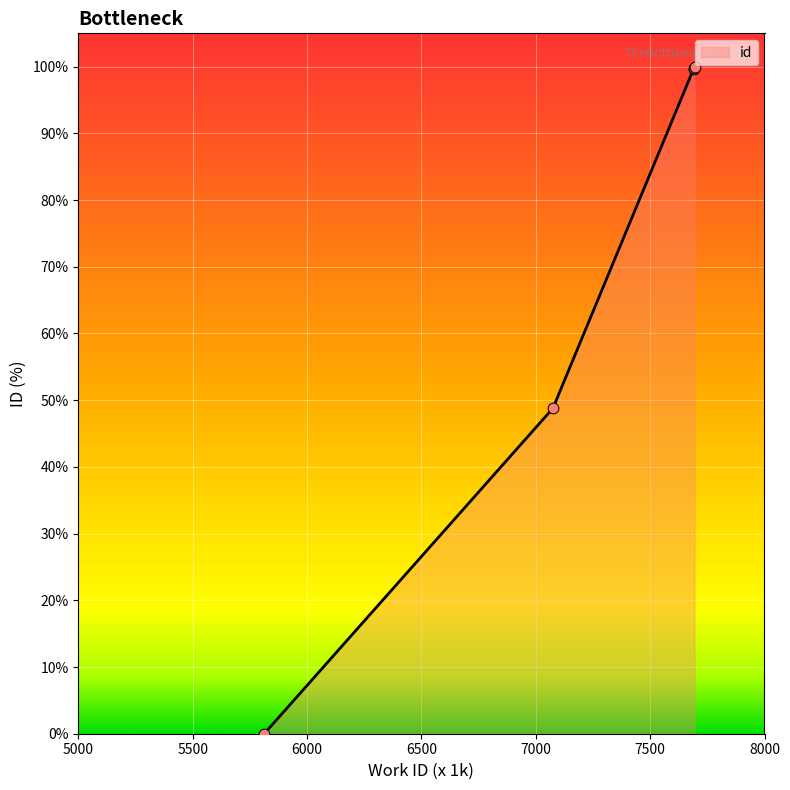

What is the change in value from 5813 to 7690?

+99.7